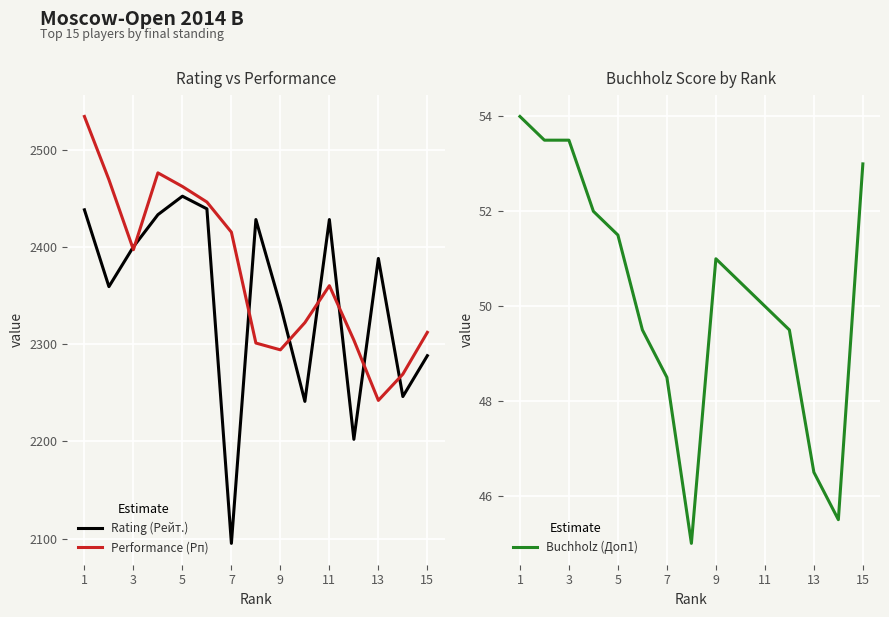

Read the Rating (Рейт.) value at 3.

2400